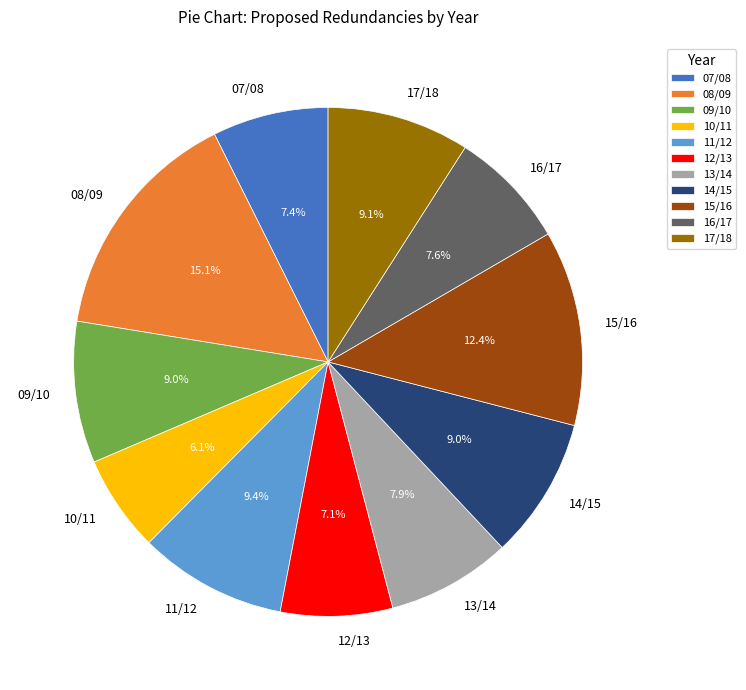

To the nearest percent, what is the combined percentage of 14/15 and 16/17?

17%